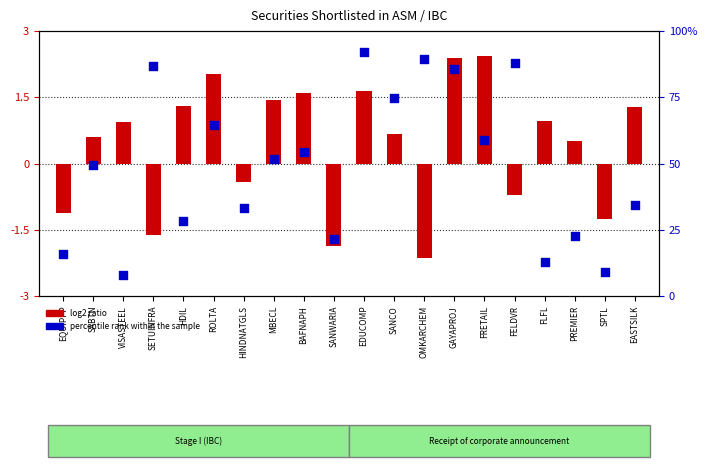

Which series has the largest Y range (max minus min)?

percentile rank within the sample